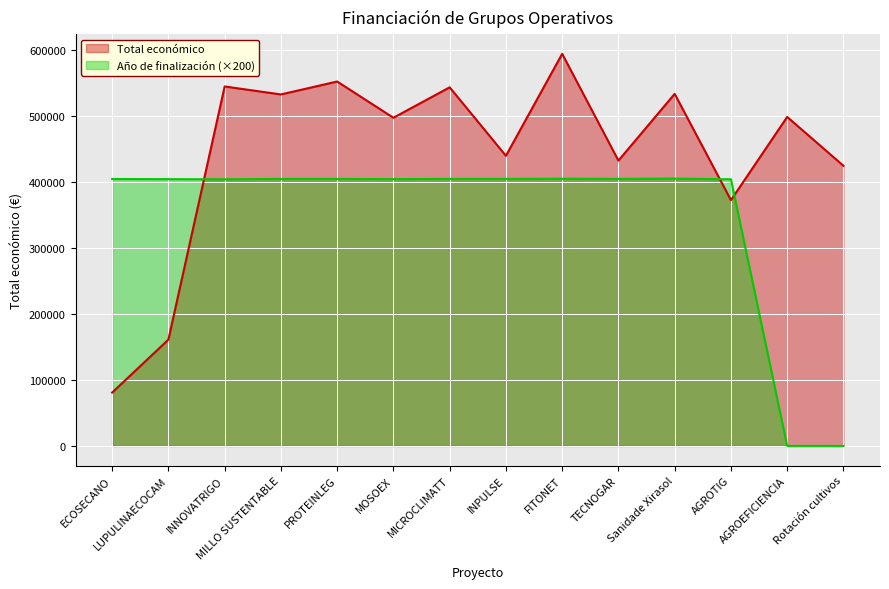

True or false: Total económico and Año de finalización (×200) cross at least once.

True